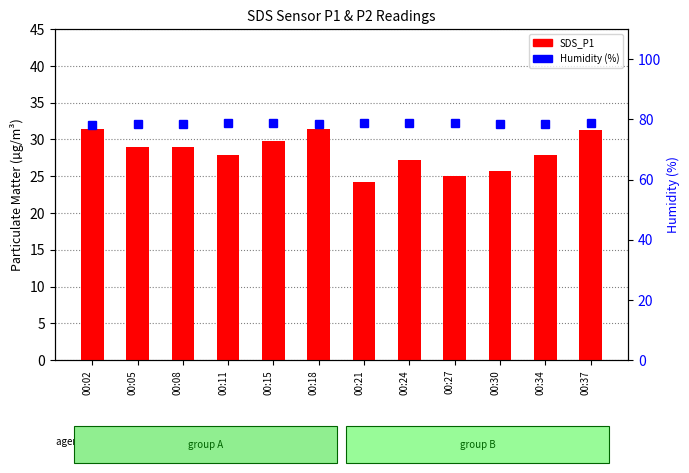

Reading left to right, transcribe all the data shown in this chart.

SDS_P1: 00:02=31.4	00:05=29.0	00:08=28.9	00:11=27.9	00:15=29.8	00:18=31.5	00:21=24.3	00:24=27.3	00:27=25.0	00:30=25.7	00:34=27.9	00:37=31.3
Humidity (%): 00:02=78.2	00:05=78.4	00:08=78.5	00:11=78.8	00:15=78.8	00:18=78.4	00:21=78.9	00:24=78.9	00:27=78.7	00:30=78.6	00:34=78.5	00:37=78.8